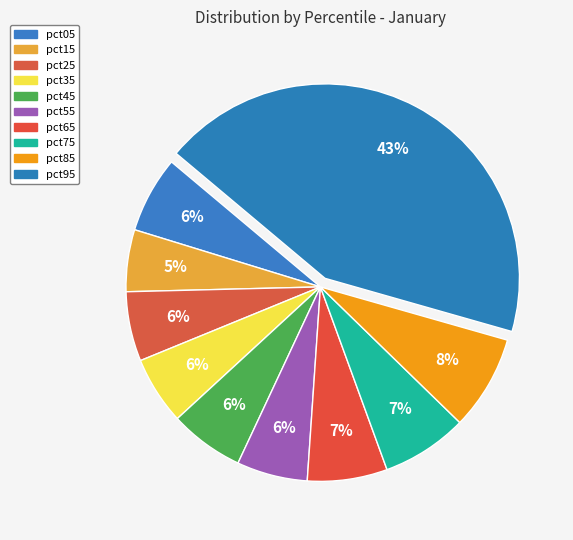

Combined, what portion of the pie is pct15 and pct85?

13.0%